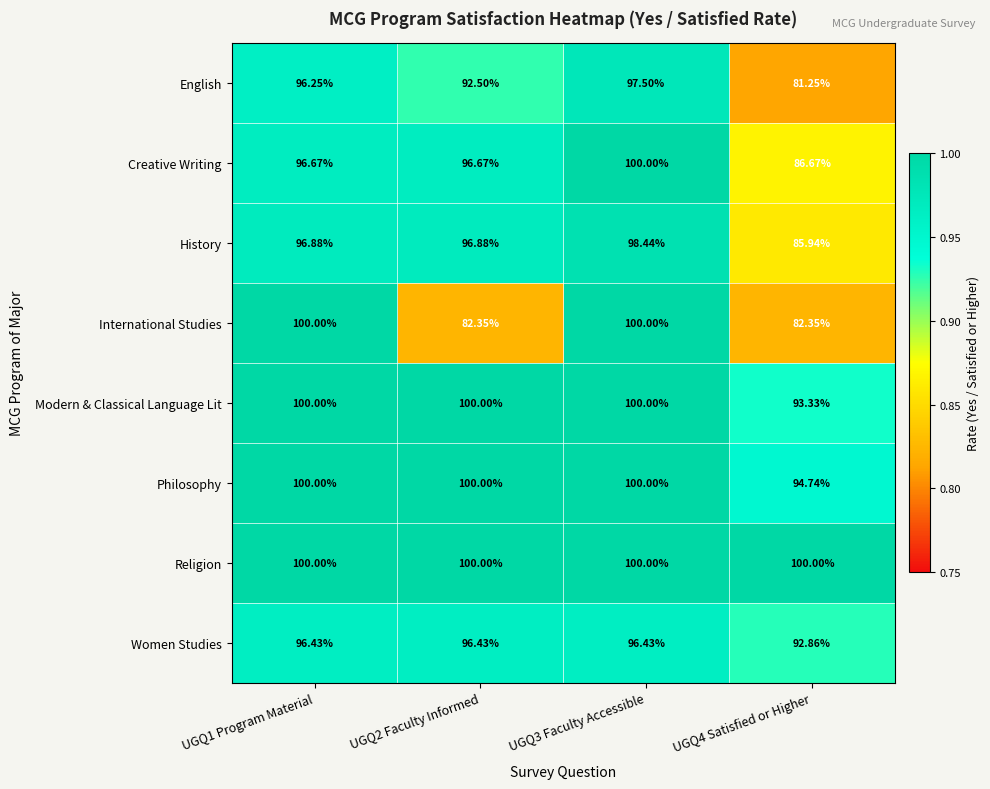

Which series has the largest total across all categories?

Religion